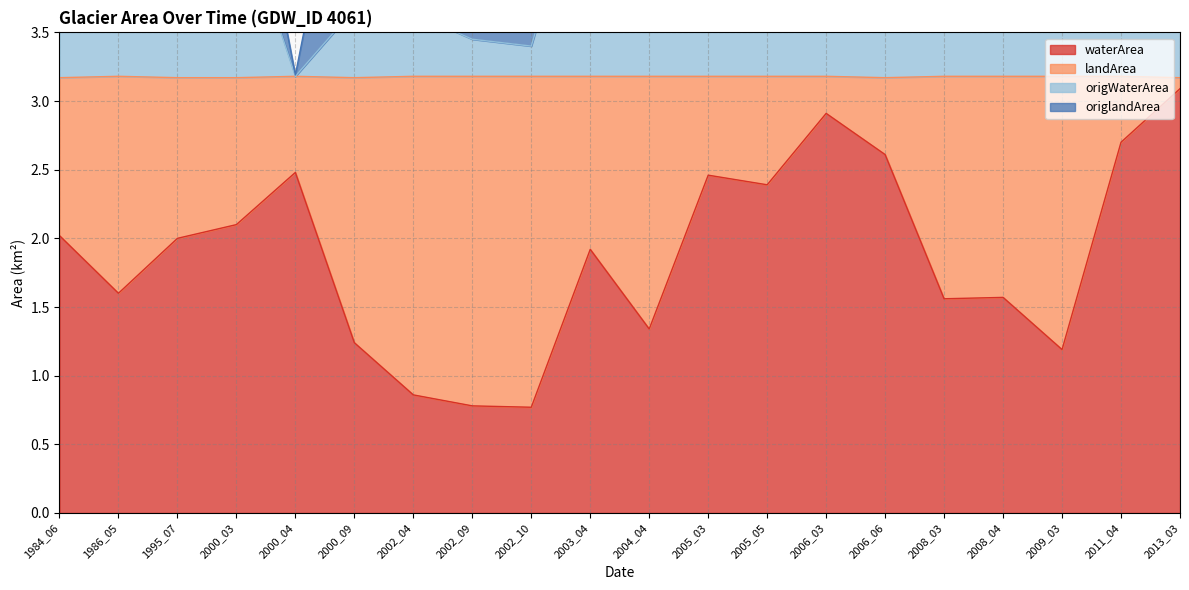

Does the chart display data point markers on the line(s)?

No